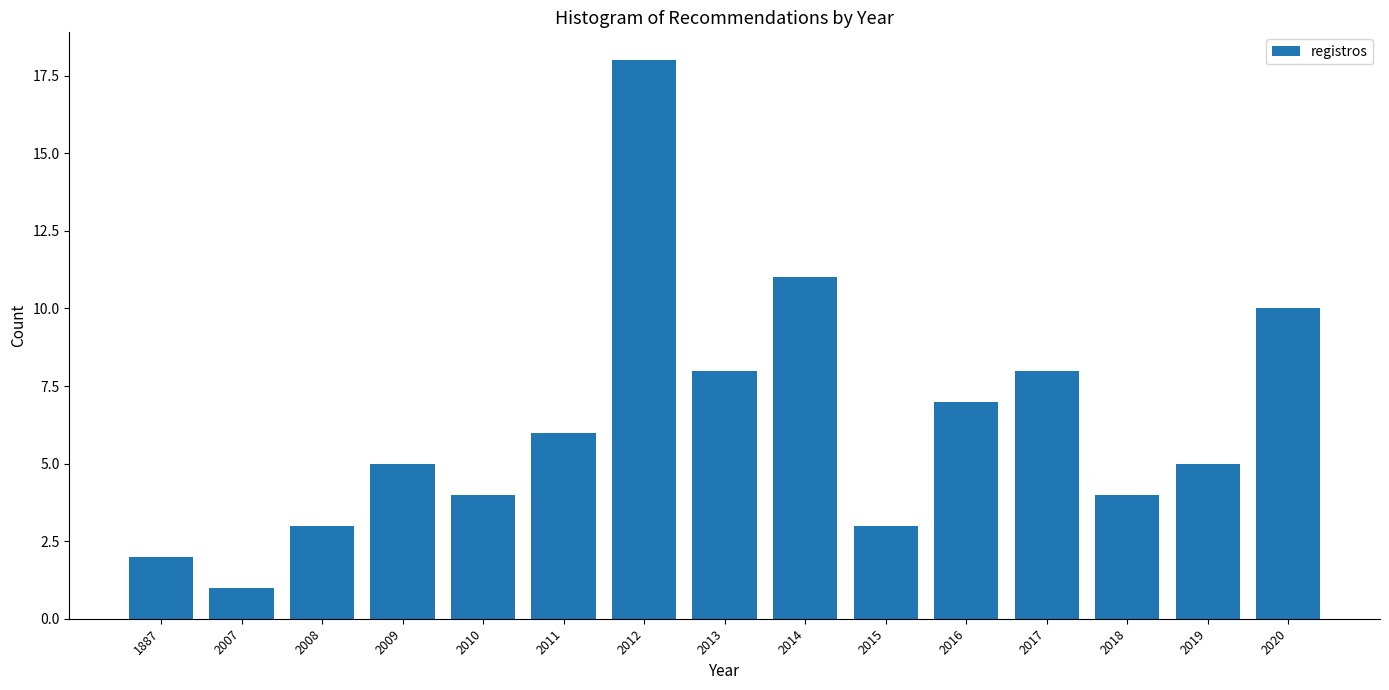

Reading right to left, transcribe all the data shown in this chart.

2020=10	2019=5	2018=4	2017=8	2016=7	2015=3	2014=11	2013=8	2012=18	2011=6	2010=4	2009=5	2008=3	2007=1	1887=2